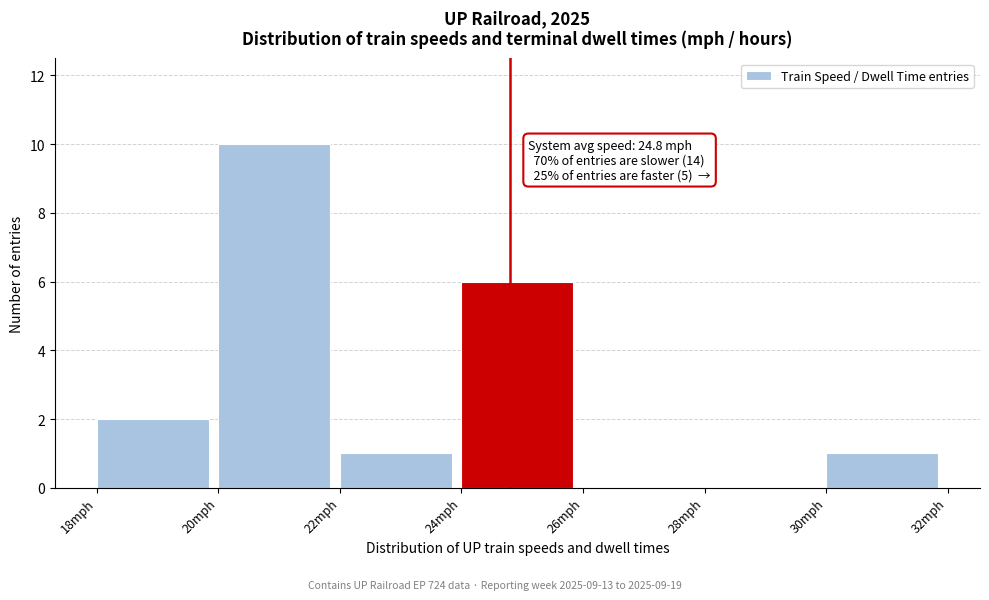

Over which range of the x-axis is the bar tallest?

20 to 22